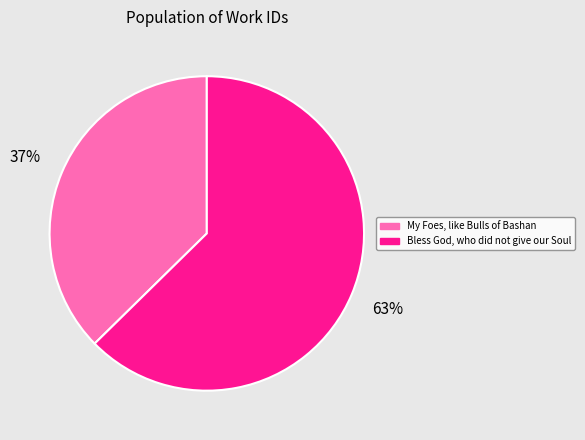

How many slices are in this pie chart?

2